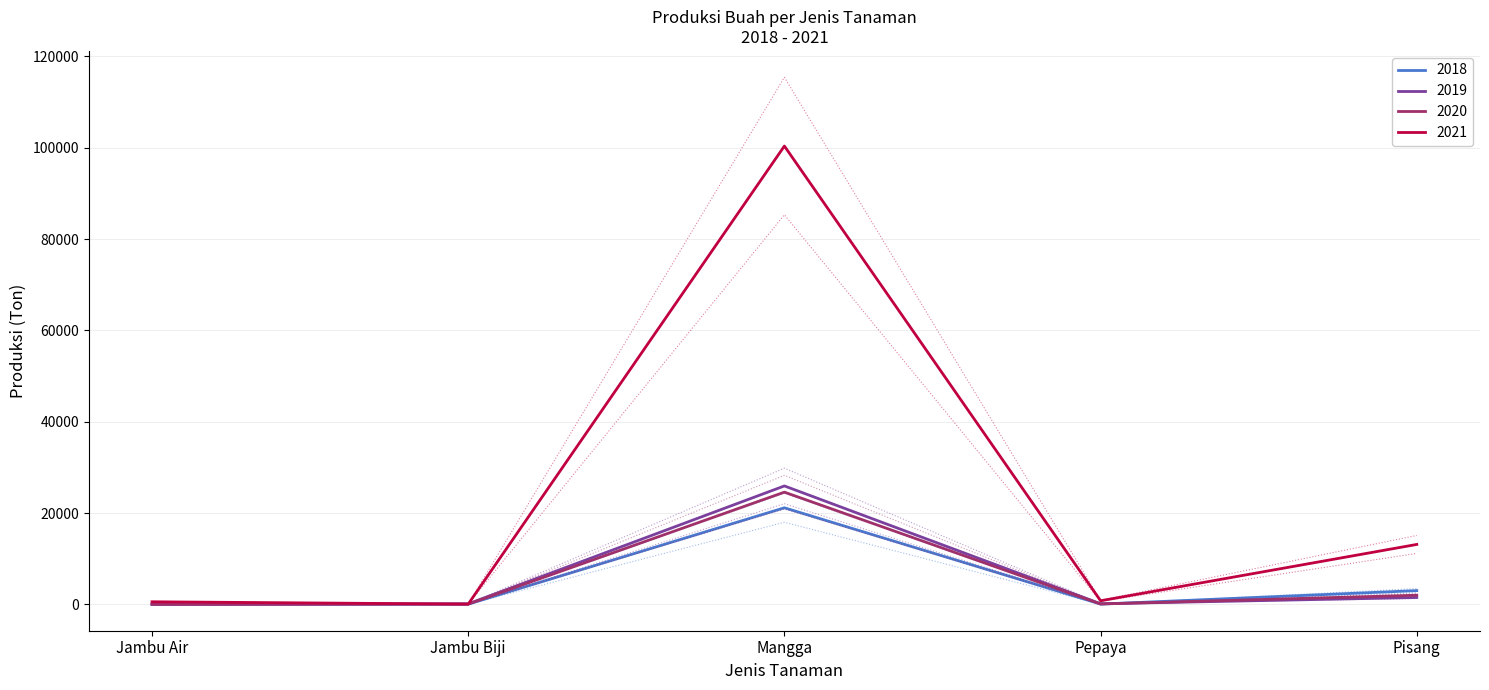

What is the difference between the 2019 values at Pisang and Mangga?

24433